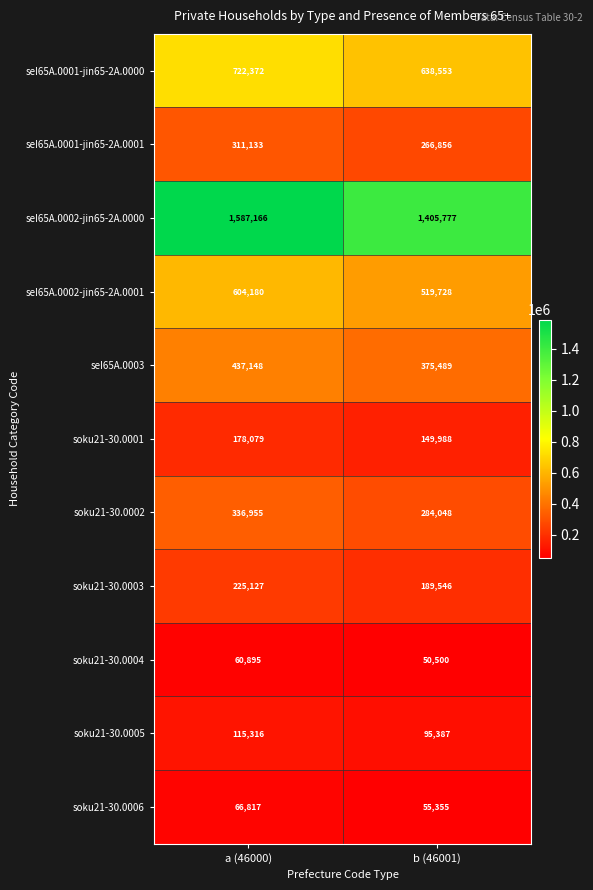

Where is soku21-30.0002 nearest to the value 310501?

b (46001)